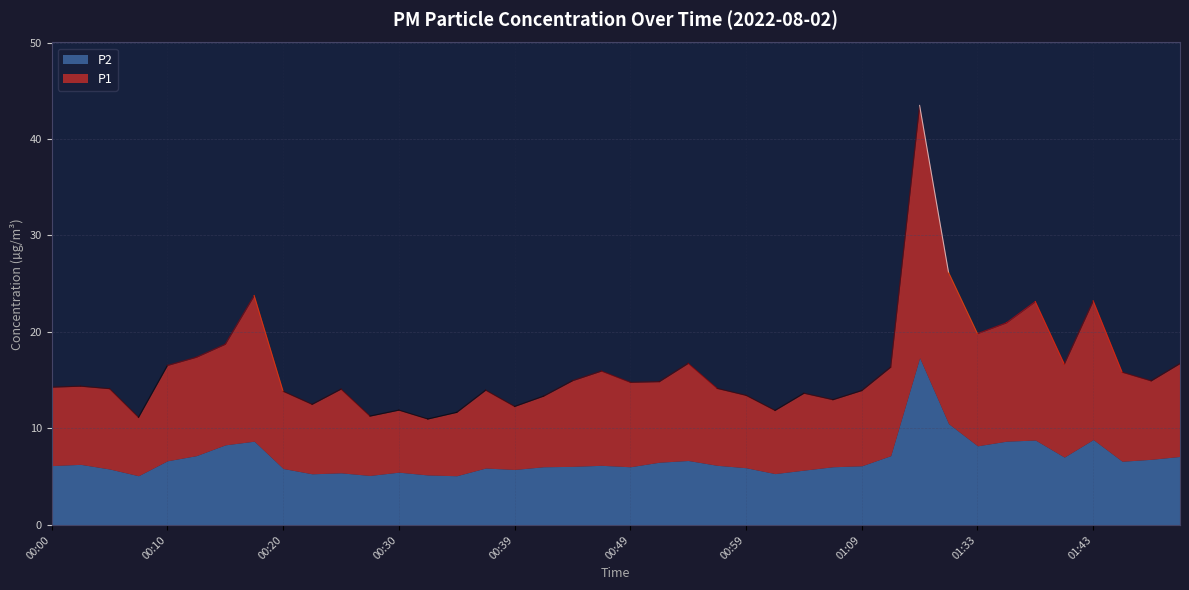

At 01:51, list the series in order from smallest to largest.

P2, P1